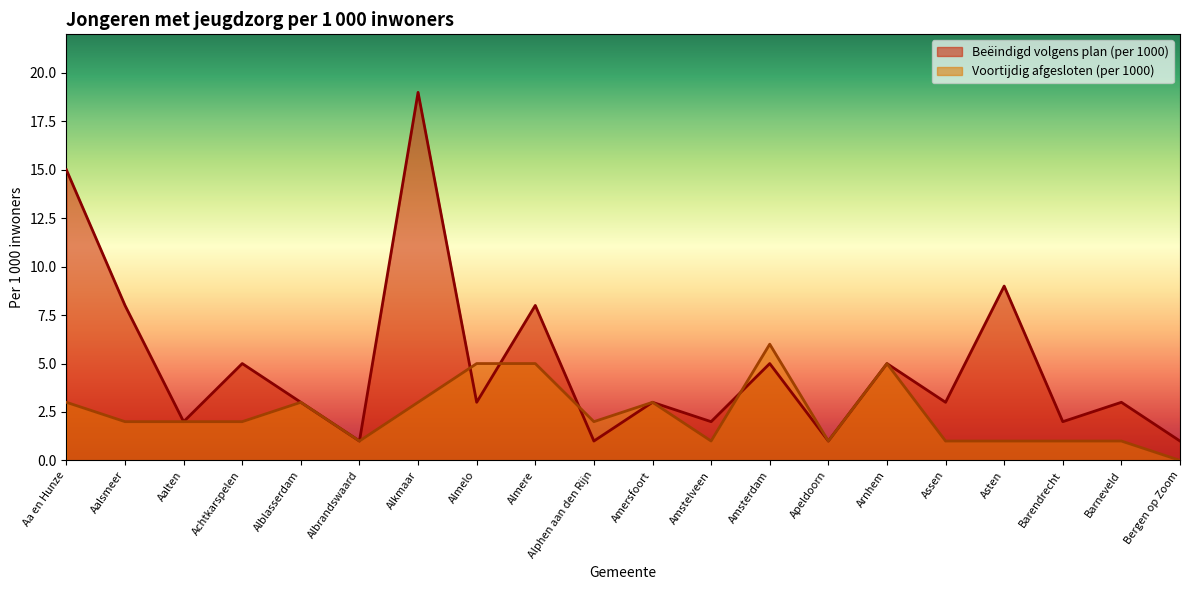

Where is the first local minimum for Voortijdig afgesloten (per 1000)?

Albrandswaard